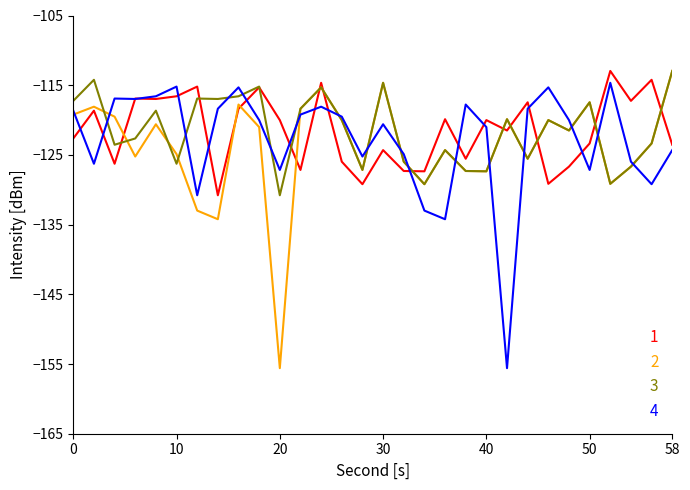

What is the maximum value shown in the chart?

-113.0